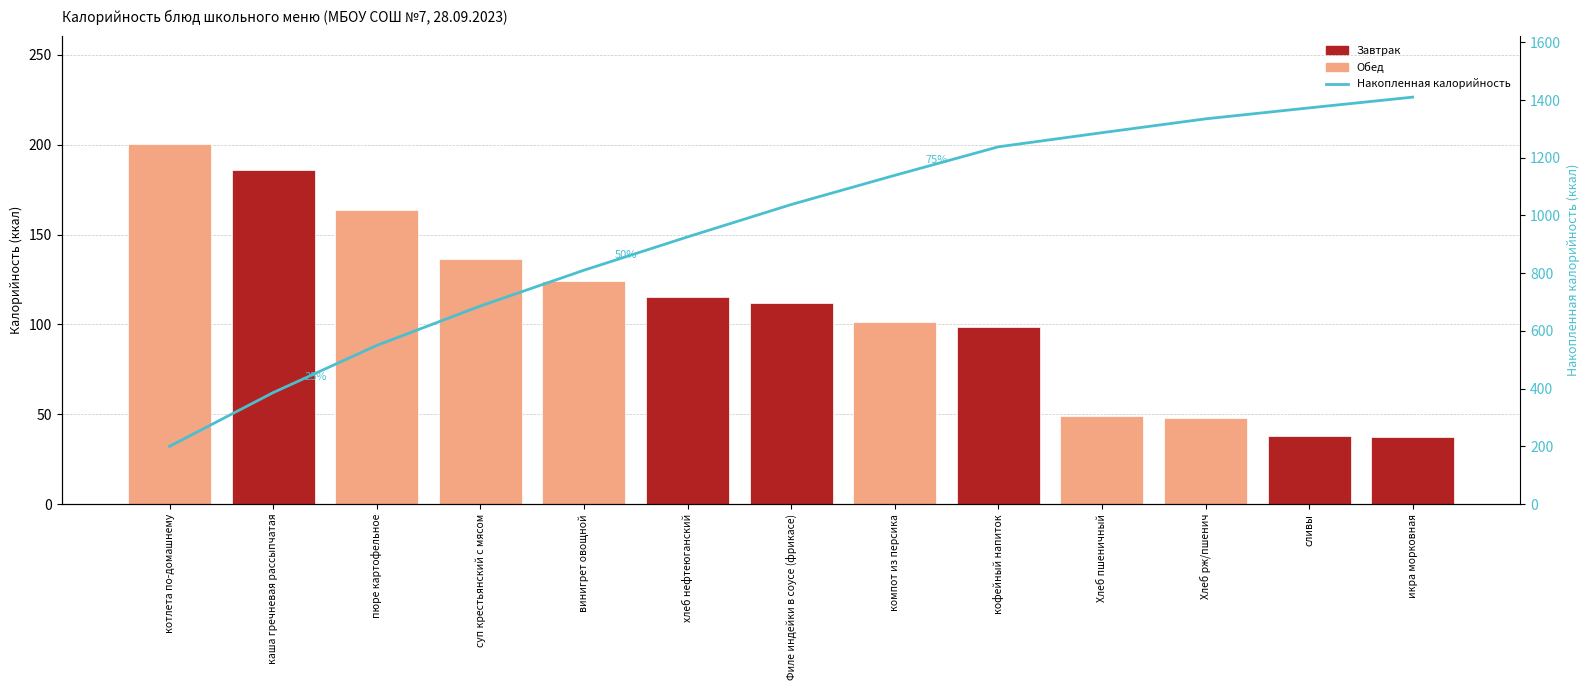

Read the Калорийность value at компот из персика.

101.2